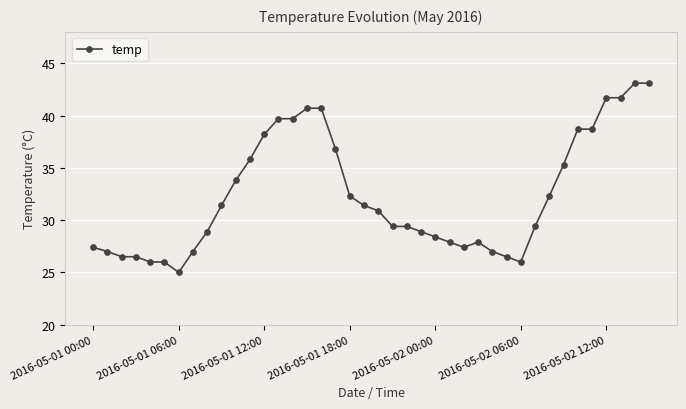

What is the value of the 29th point from the left?

27.0